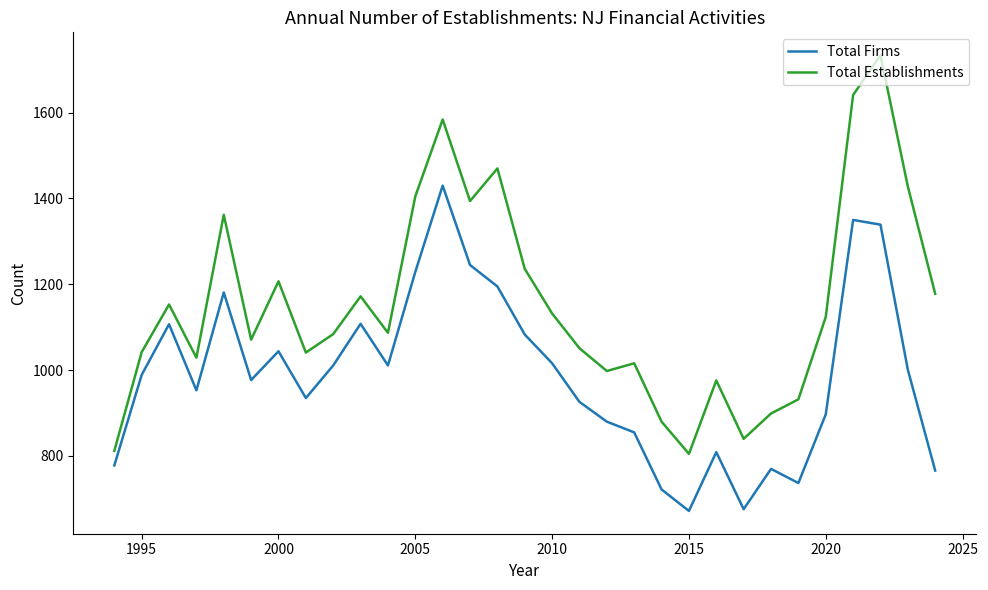

Rank the series by their maximum value, from lowest to highest.

Total Firms, Total Establishments